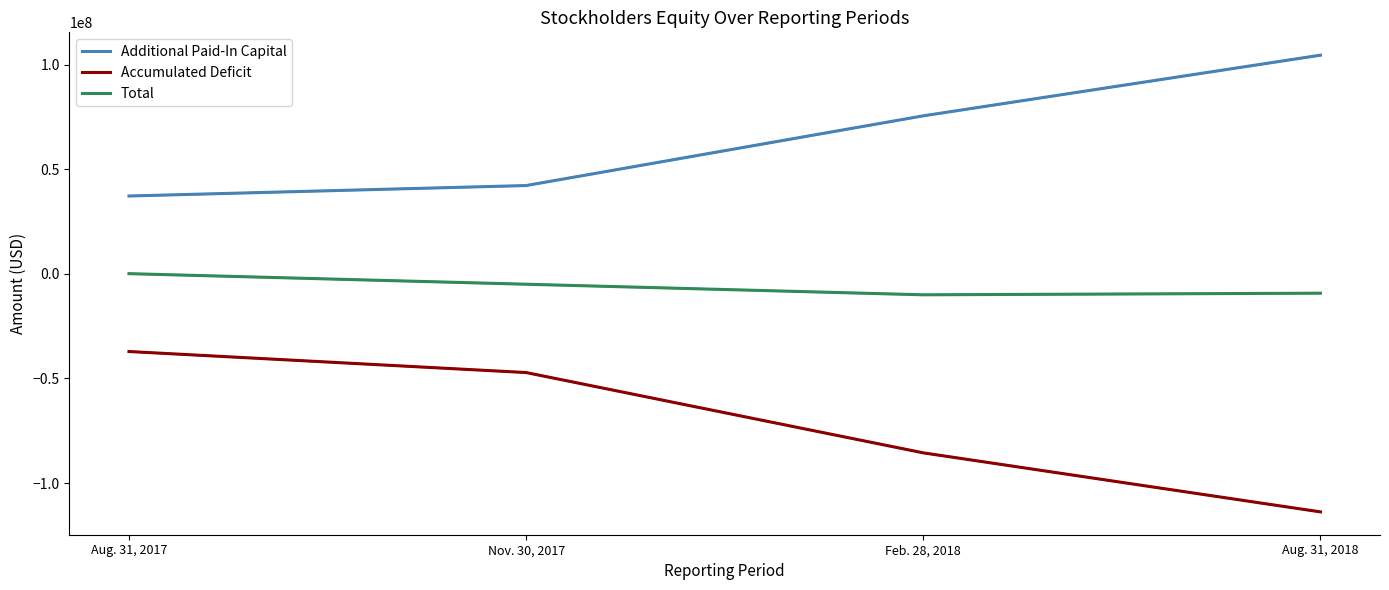

Reading left to right, what are all the values shown in this chart?

Additional Paid-In Capital: Aug. 31, 2017=37235403	Nov. 30, 2017=42234409	Feb. 28, 2018=75570419	Aug. 31, 2018=104574113
Accumulated Deficit: Aug. 31, 2017=-37128829	Nov. 30, 2017=-47185525	Feb. 28, 2018=-85582121	Aug. 31, 2018=-113812053
Total: Aug. 31, 2017=106577	Nov. 30, 2017=-4951113	Feb. 28, 2018=-10011699	Aug. 31, 2018=-9237255